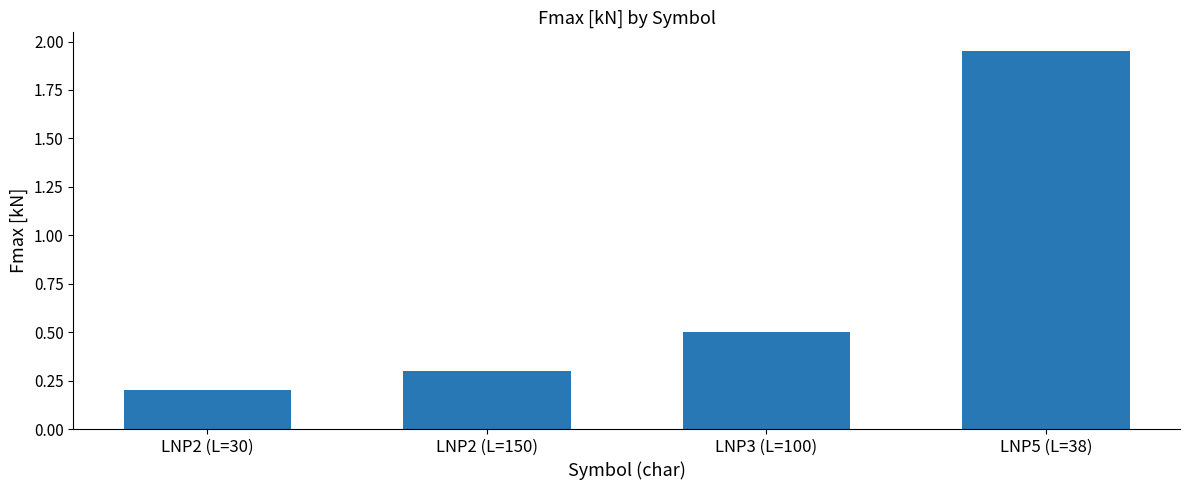

The chart shows a value of 0.2 at LNP2 (L=150). True or false?

False